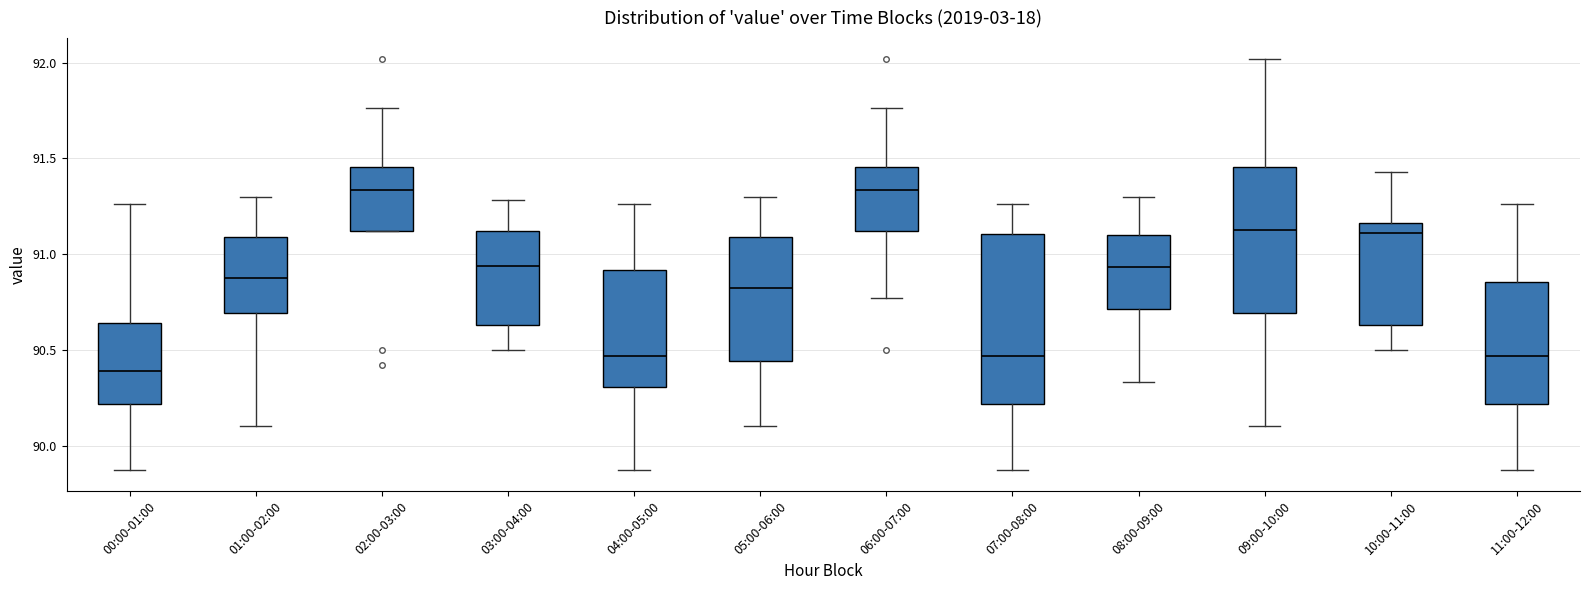

Where does the upper whisker of the box for 04:00-05:00 end on the y-axis? The values are not printed on the chart, so give them approximately, as read against the axis.

91.25